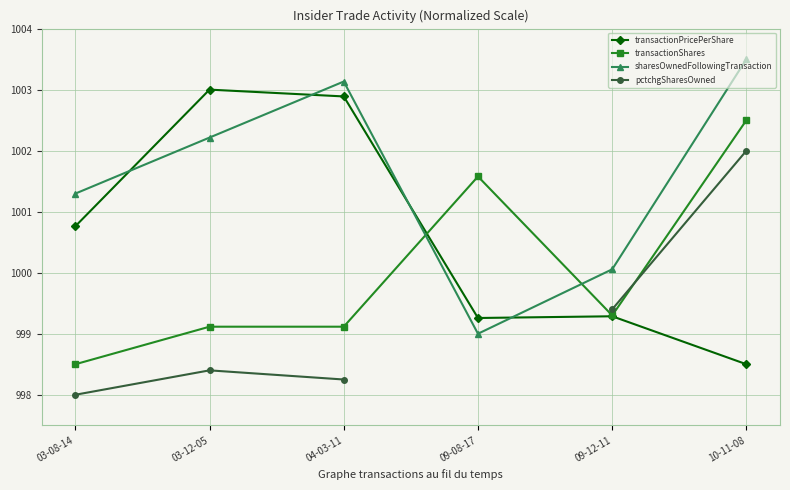

Read the sharesOwnedFollowingTransaction value at 09-08-17.

999.0